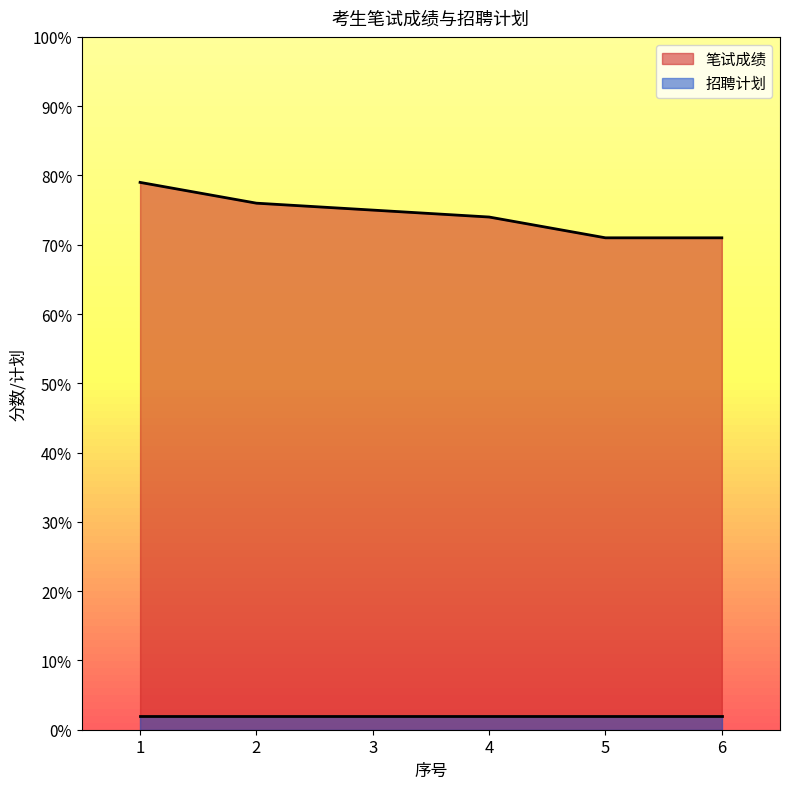

True or false: there are more than 1 points higher than both neighbors.

False